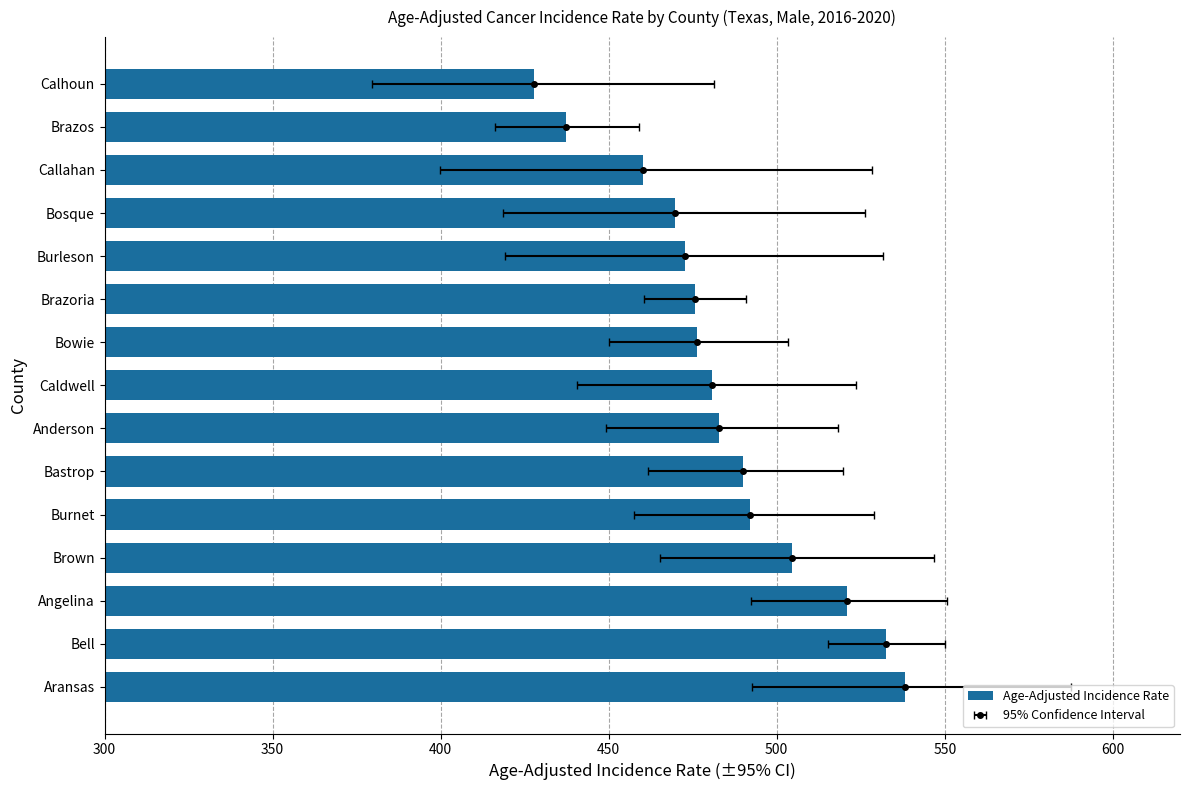

What value does the data have at Aransas?

538.1